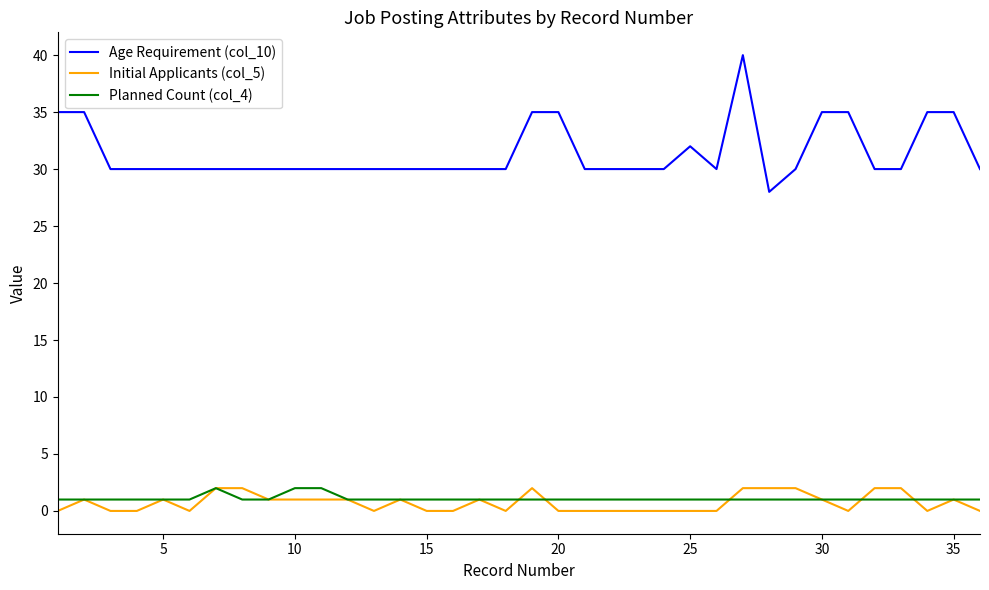

Which series has the largest total across all categories?

Age Requirement (col_10)